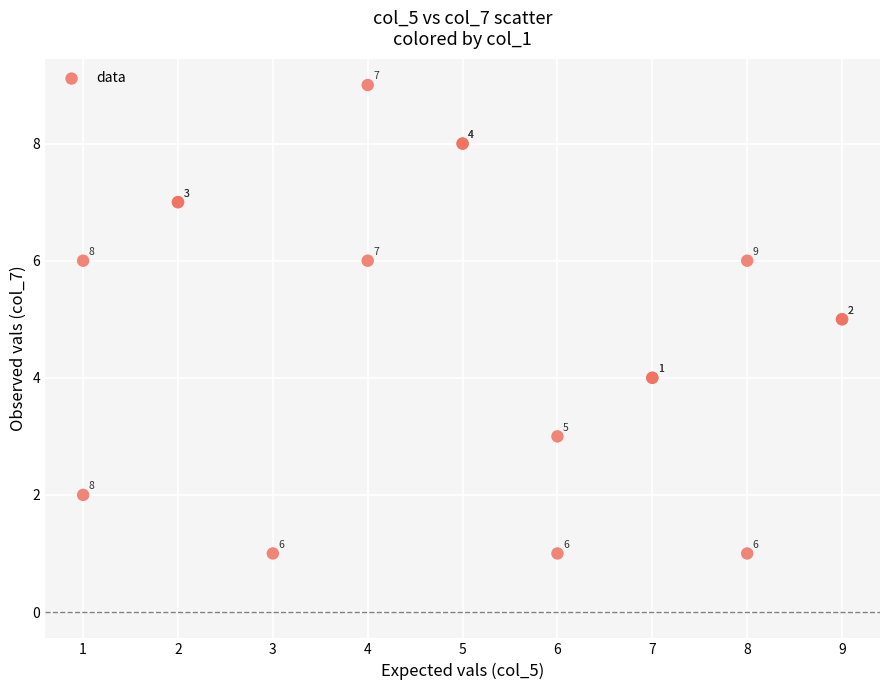

What Y value in the scatter plot is closest to 5?

5